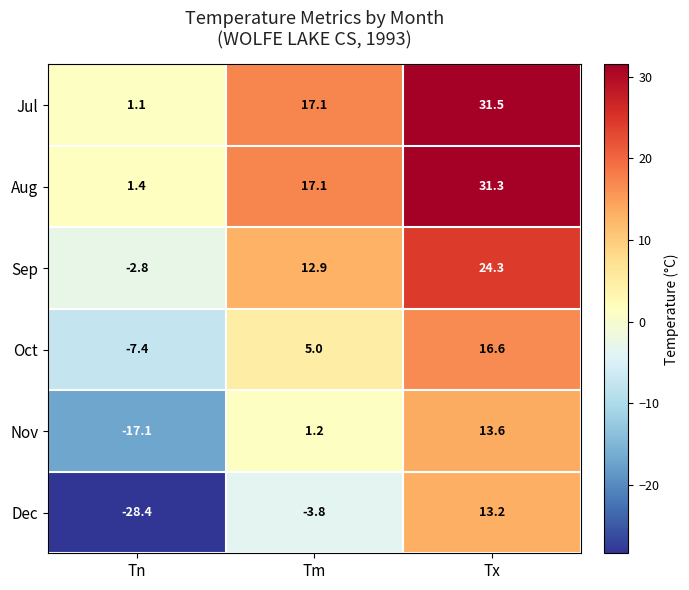

Count the number of data series in this chart.

6